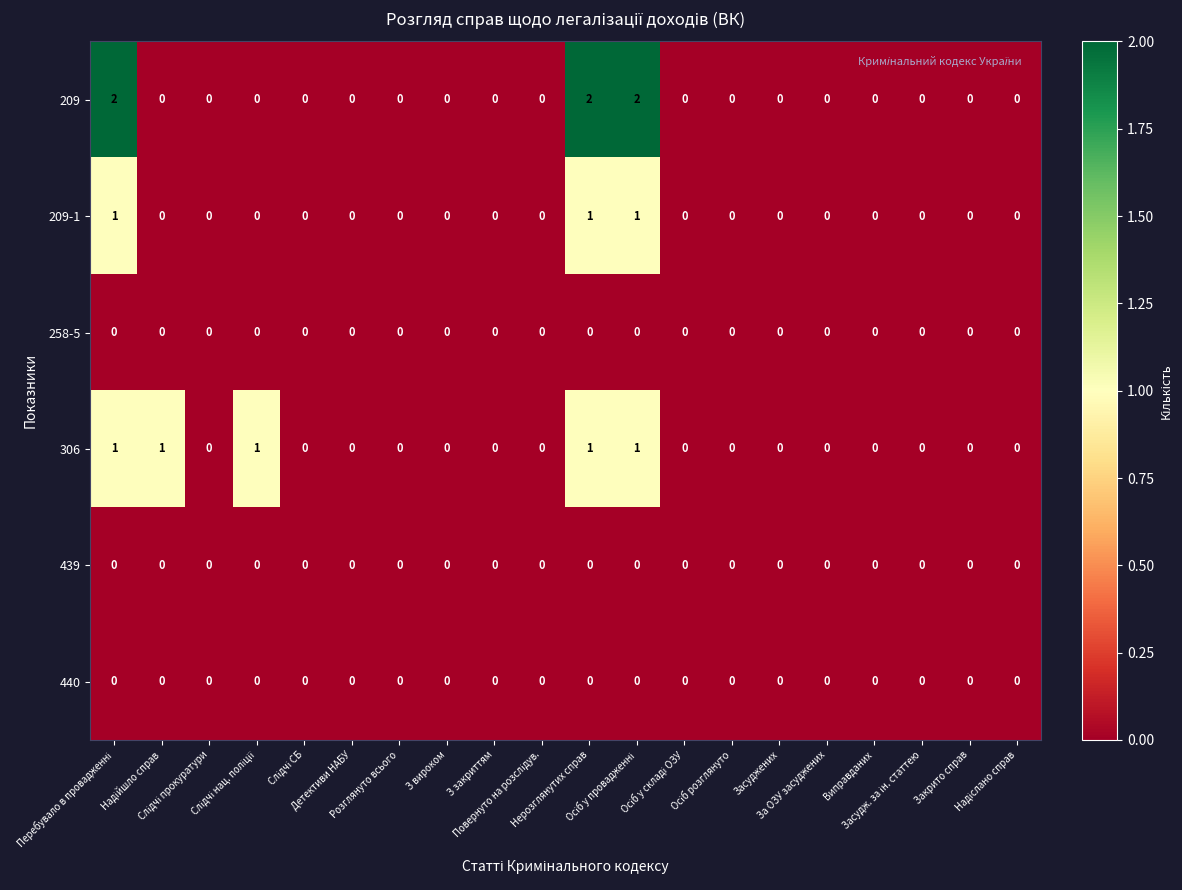

Which series has the largest total across all categories?

209